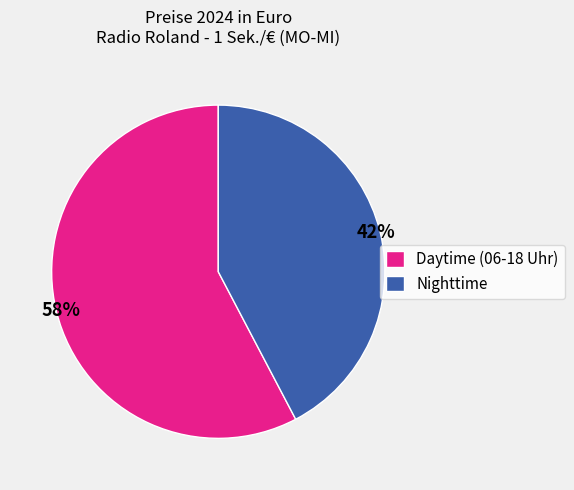

What percentage is the Daytime (06-18 Uhr) slice, to the nearest percent?

58%